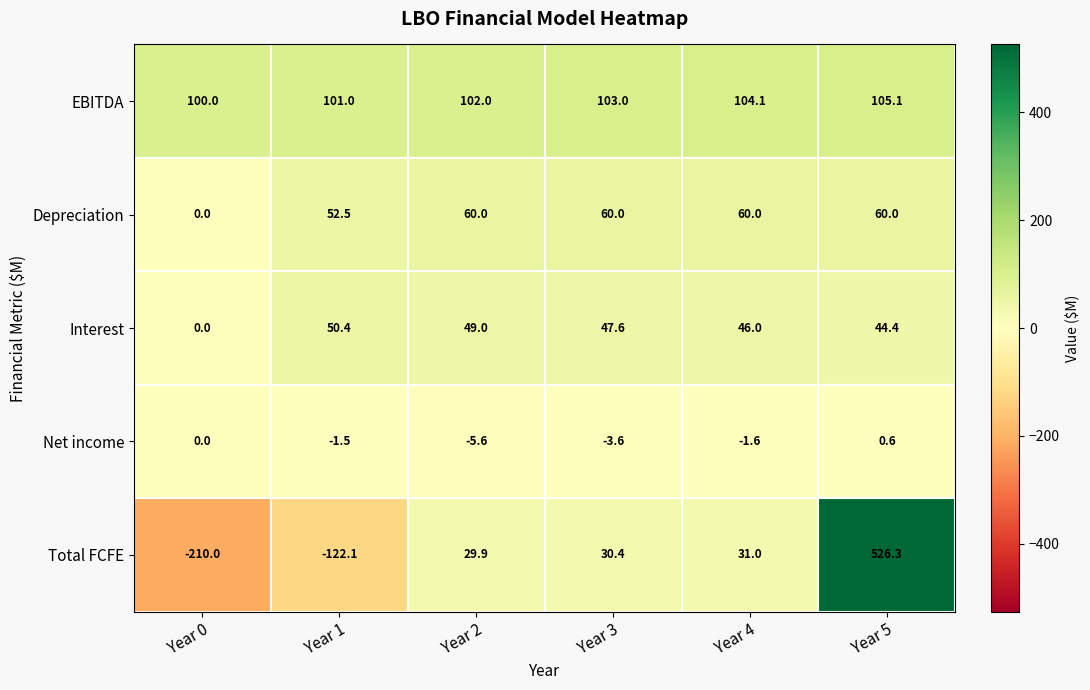

How many values in the Total FCFE series are below 30?

3